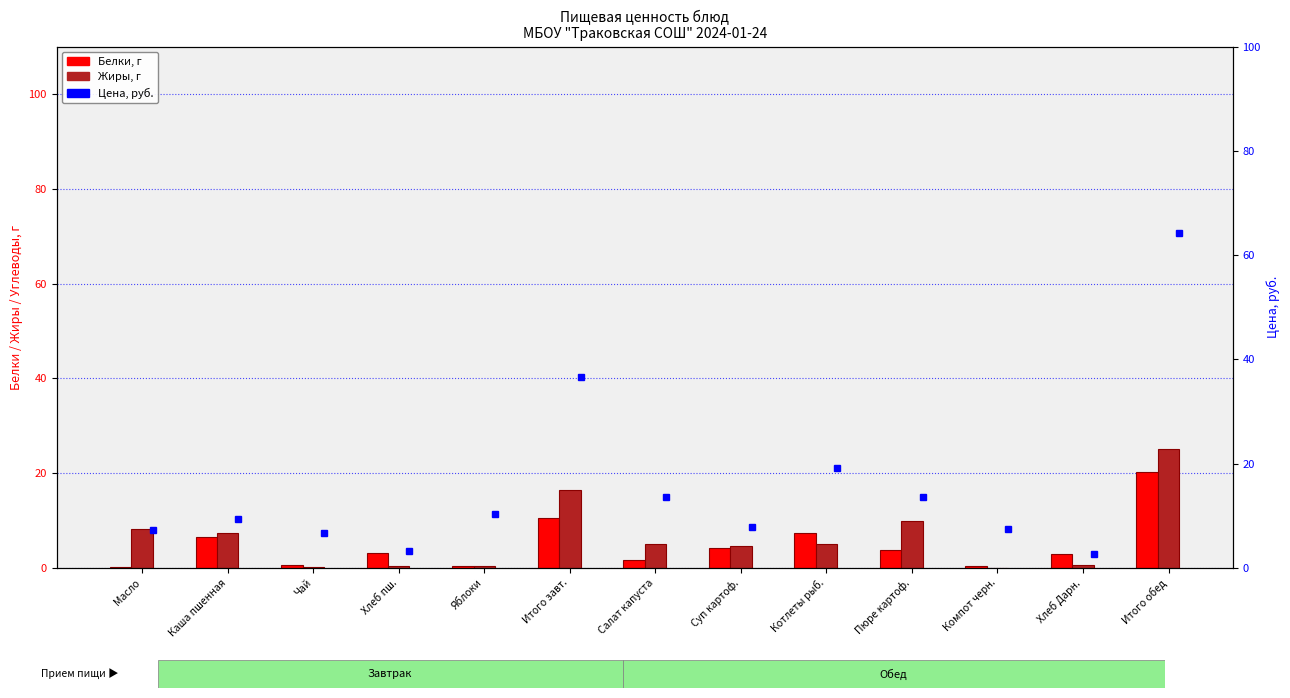

Rank the categories by Жиры value from lowest to highest.

Компот черн., Чай, Хлеб пш., Яблоки, Хлеб Дарн., Суп картоф., Салат капуста, Котлеты рыб., Каша пшенная, Масло, Пюре картоф., Итого завт., Итого обед